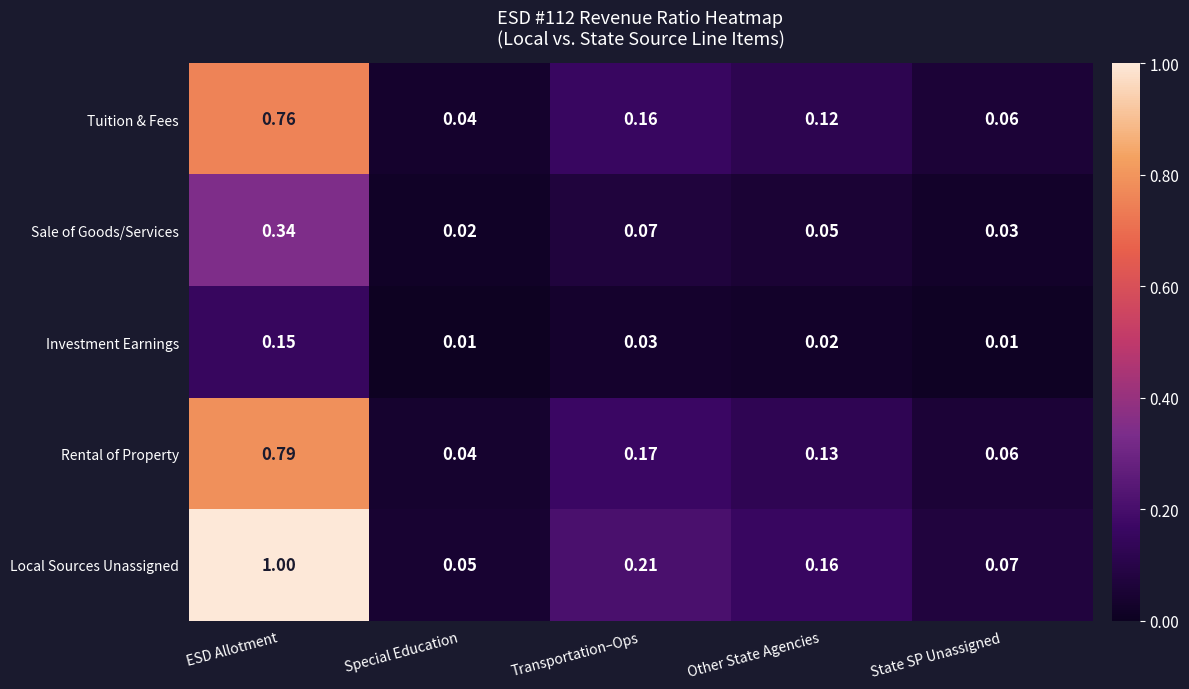

At how many categories does at least one series exceed 0?

5